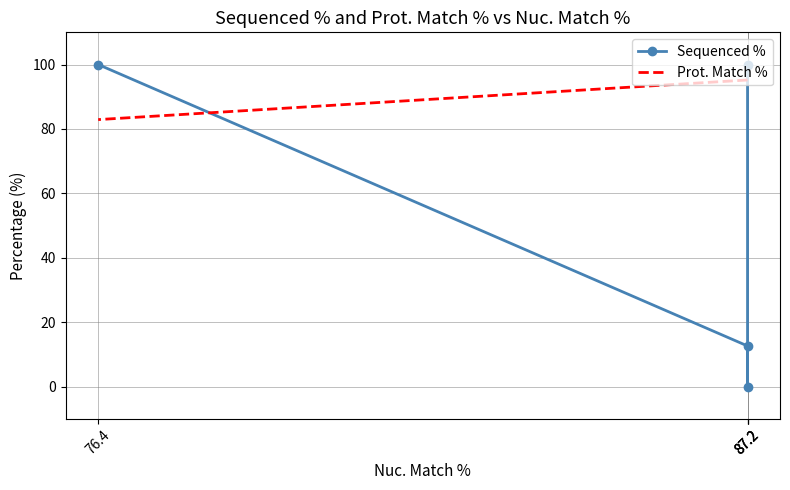

Which category has the highest value in the Prot. Match % series?

87.2